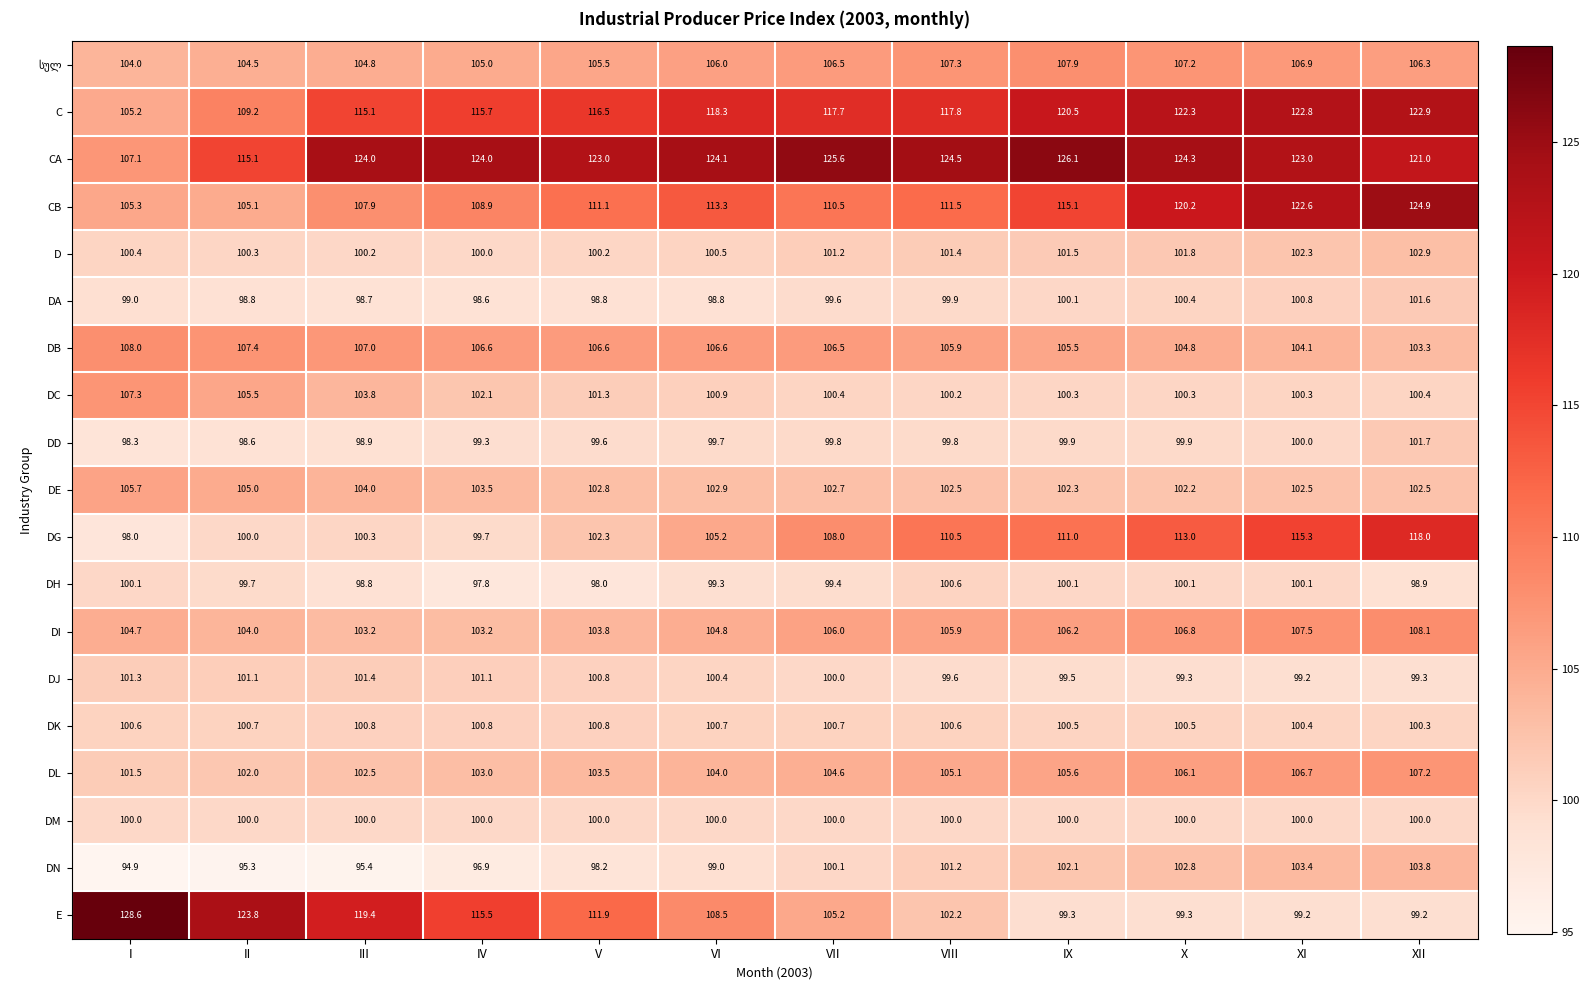

What is the difference between the CB values at VIII and X?

8.7